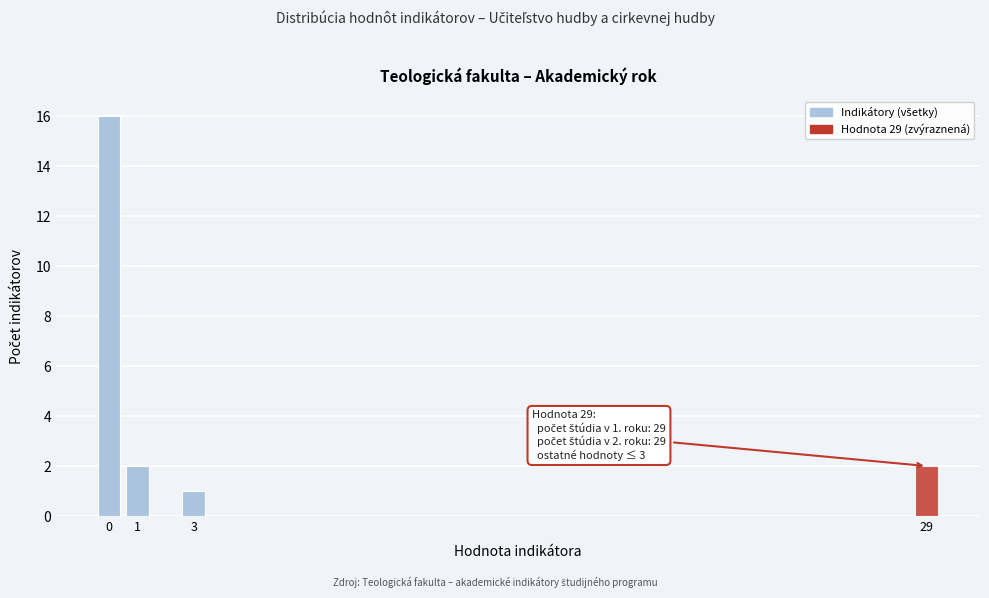

Reading right to left, list all the values displayed in this chart.

29=2	3=1	1=2	0=16